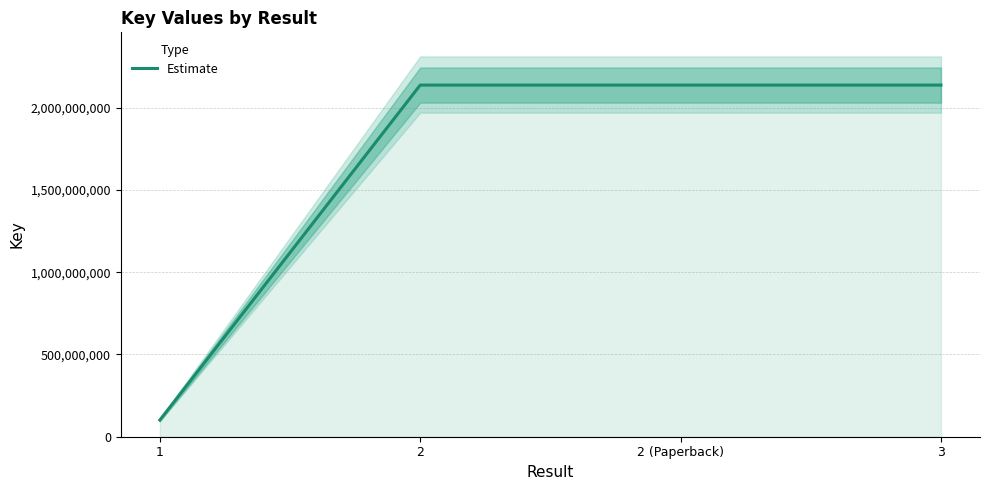

What is the difference between the maximum and second lowest values?

16614